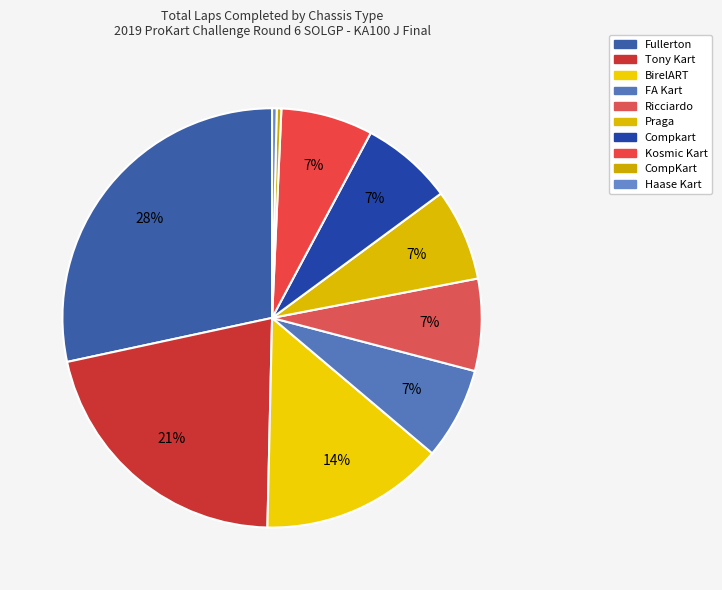

Is there any slice that represents more than half of the pie?

No